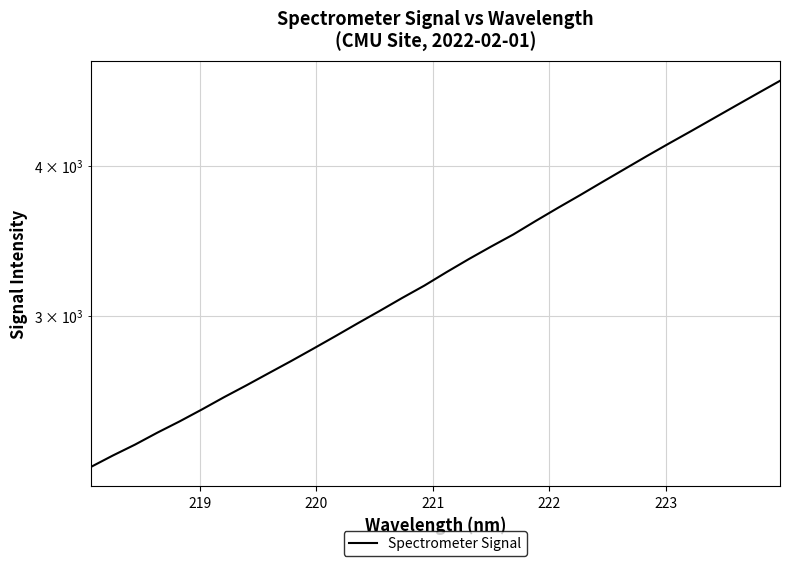

How many series are shown in this chart?

1